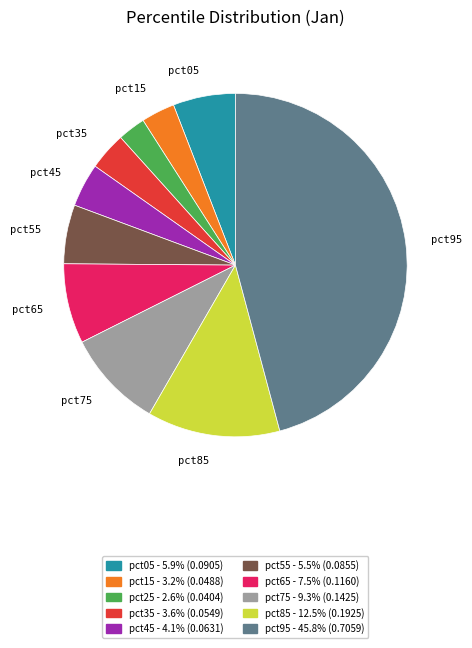

Is there any slice that represents more than half of the pie?

No